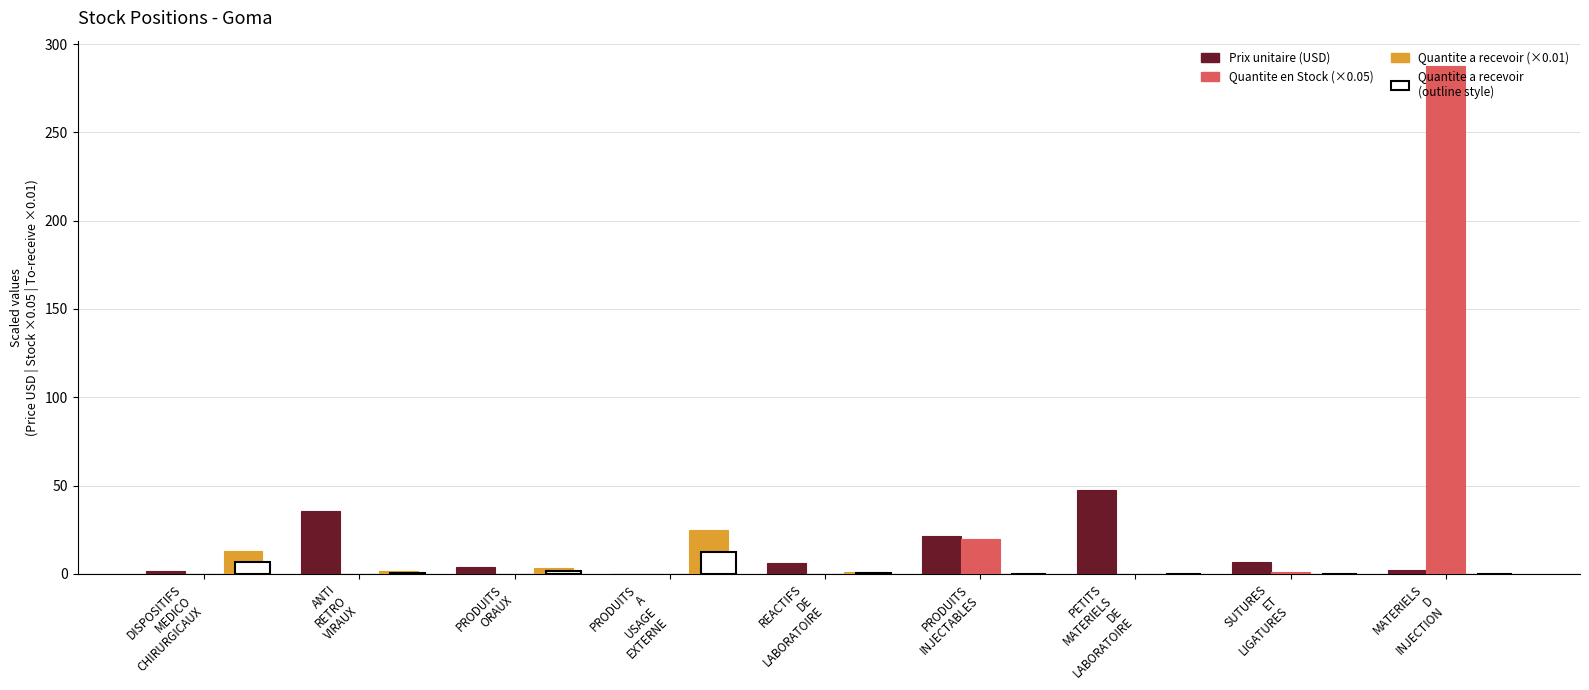

List the series in order of their peak value, highest first.

Quantite en Stock, Prix unitaire (USD), Quantite a recevoir